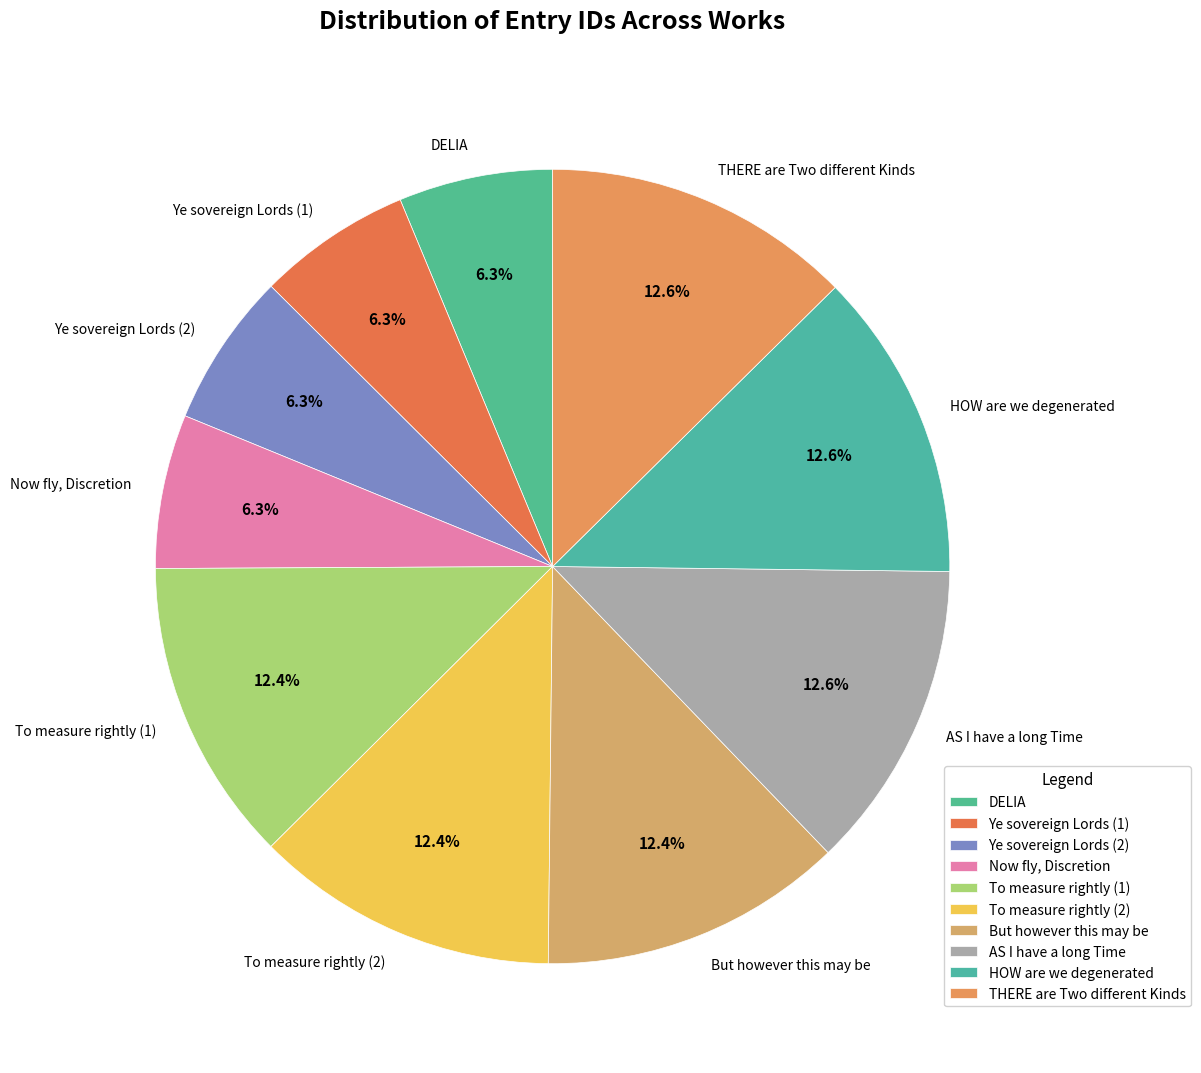

To the nearest percent, what is the average slice percentage?

10%